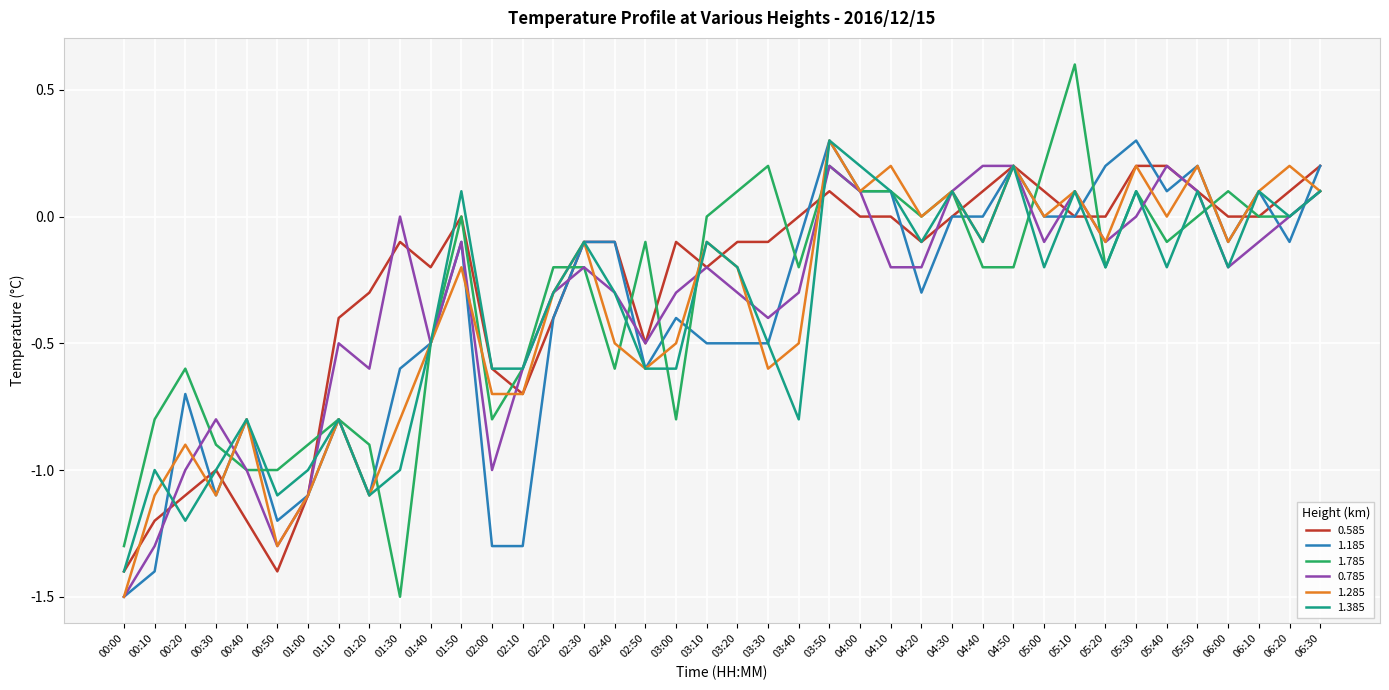

Read the 1.785 value at 05:10.

0.6